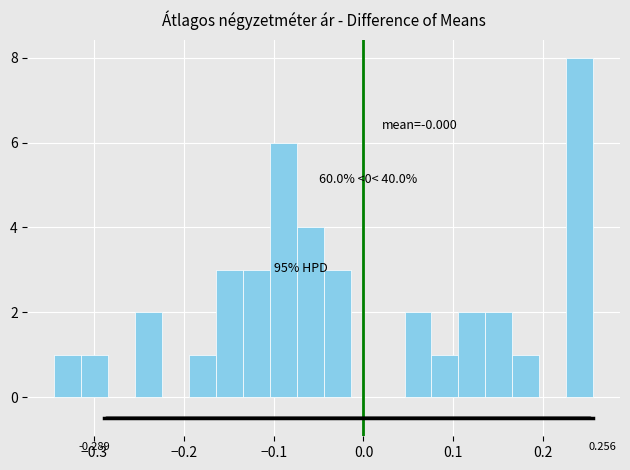

Read against the x-axis, roughly where is the centre of the tallest bar?

0.24